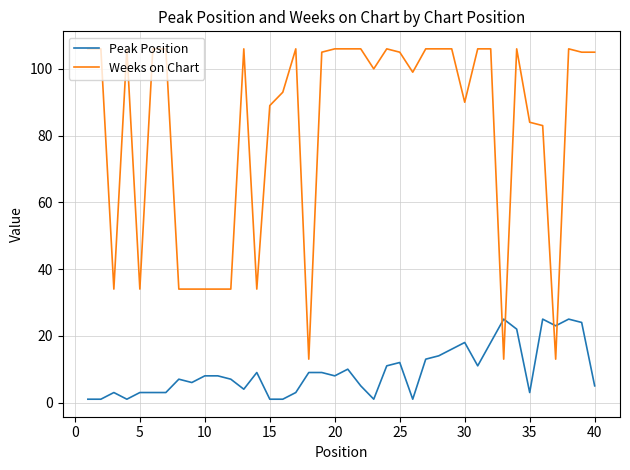

At how many categories does at least one series exceed 74?

29